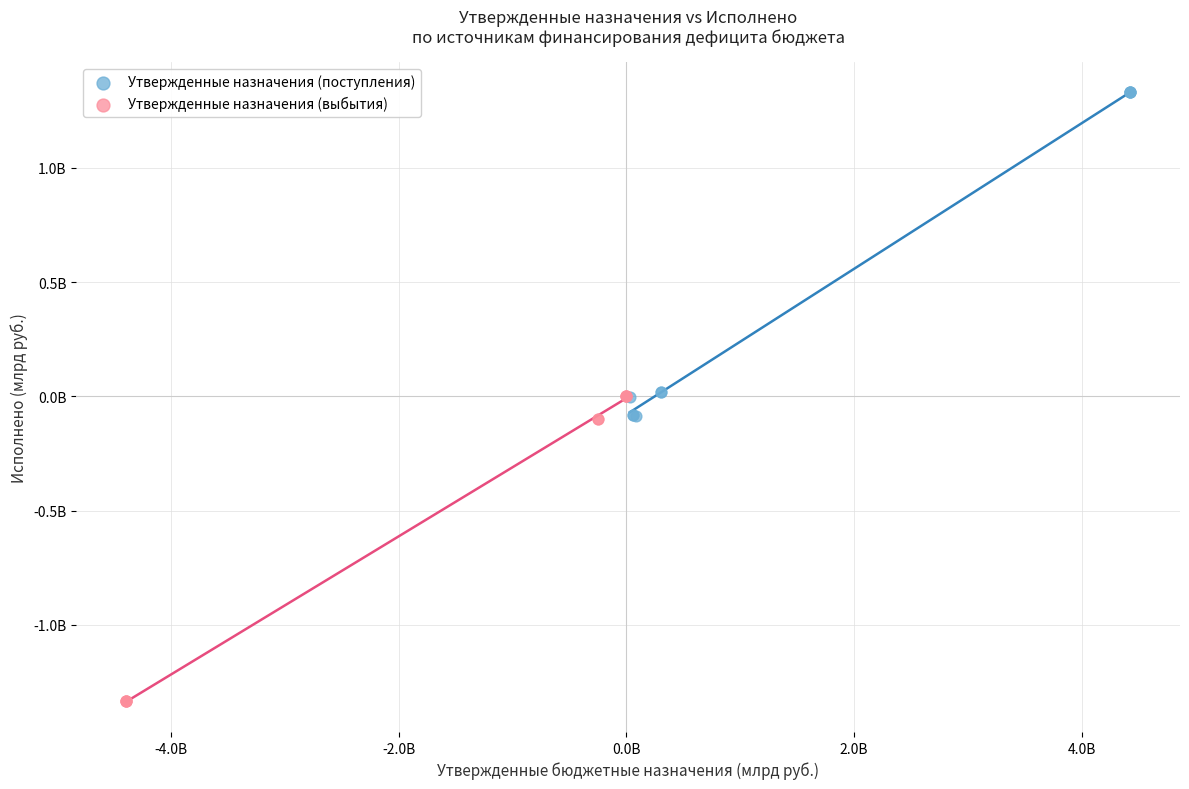

What are all the series names shown in the legend?

Утвержденные назначения (поступления), Утвержденные назначения (выбытия)